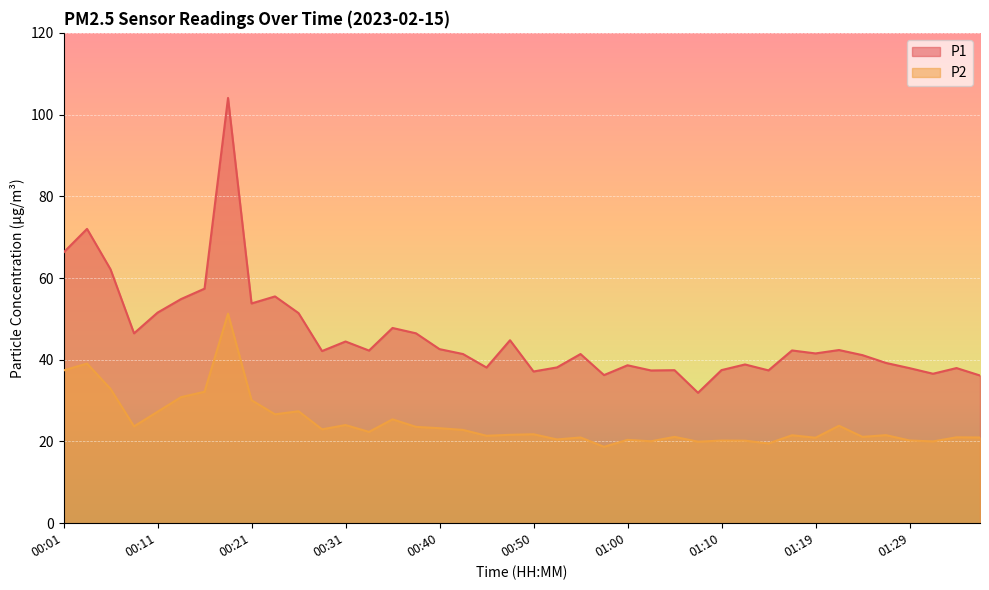

At which label is P1 closest to 67?

00:01